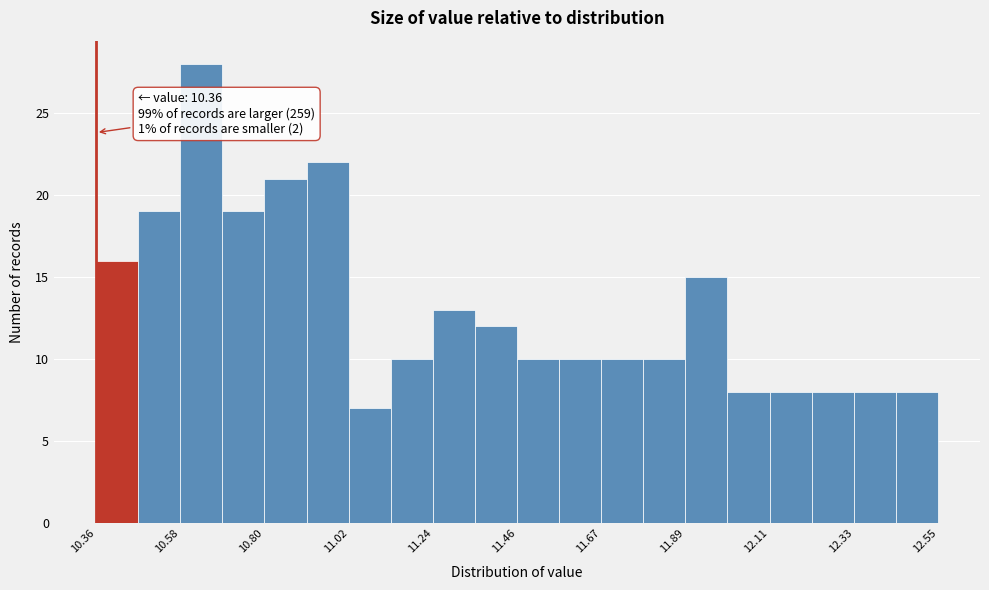

Read against the x-axis, roughly where is the centre of the tallest bar?

10.65